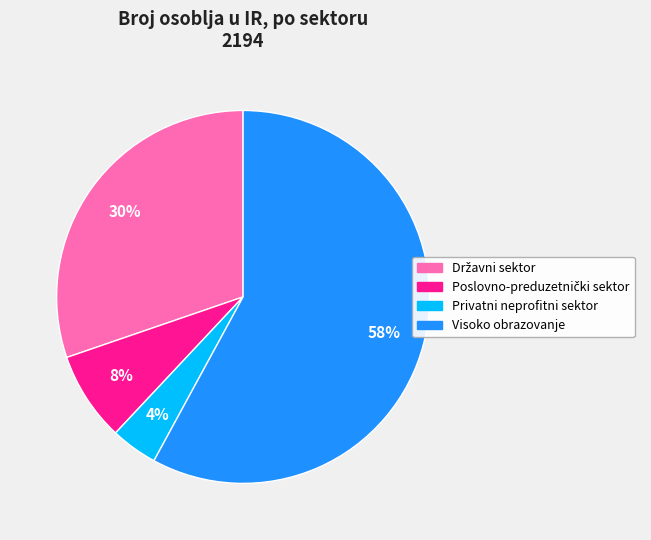

Between Visoko obrazovanje and Privatni neprofitni sektor, which is larger?

Visoko obrazovanje